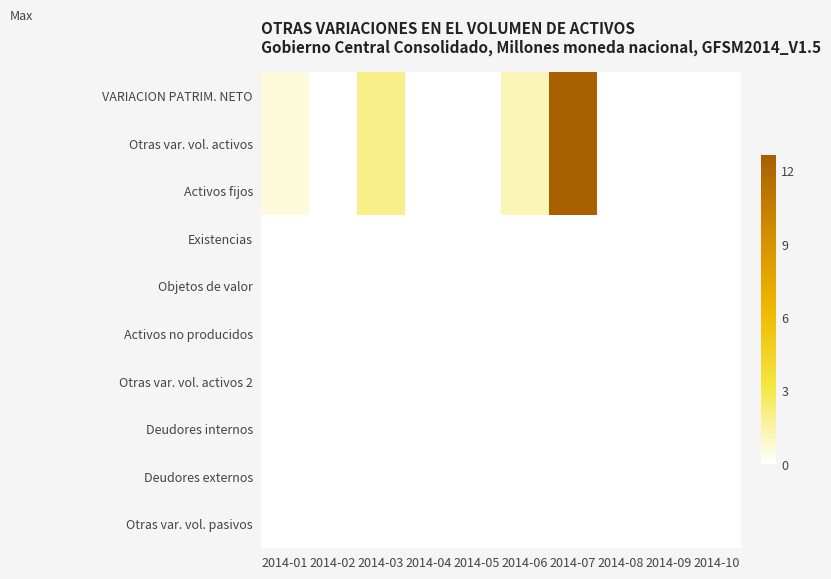

Reading right to left, list all the values displayed in this chart.

VARIACION PATRIM. NETO: 2014-10=0.0	2014-09=0.0	2014-08=0.0	2014-07=12.6	2014-06=1.2	2014-05=0.0	2014-04=0.0	2014-03=2.0	2014-02=0.0	2014-01=0.6
Otras var. vol. activos: 2014-10=0.0	2014-09=0.0	2014-08=0.0	2014-07=12.6	2014-06=1.2	2014-05=0.0	2014-04=0.0	2014-03=2.0	2014-02=0.0	2014-01=0.6
Activos fijos: 2014-10=0.0	2014-09=0.0	2014-08=0.0	2014-07=12.6	2014-06=1.2	2014-05=0.0	2014-04=0.0	2014-03=2.0	2014-02=0.0	2014-01=0.6
Existencias: 2014-10=0.0	2014-09=0.0	2014-08=0.0	2014-07=0.0	2014-06=0.0	2014-05=0.0	2014-04=0.0	2014-03=0.0	2014-02=0.0	2014-01=0.0
Objetos de valor: 2014-10=0.0	2014-09=0.0	2014-08=0.0	2014-07=0.0	2014-06=0.0	2014-05=0.0	2014-04=0.0	2014-03=0.0	2014-02=0.0	2014-01=0.0
Activos no producidos: 2014-10=0.0	2014-09=0.0	2014-08=0.0	2014-07=0.0	2014-06=0.0	2014-05=0.0	2014-04=0.0	2014-03=0.0	2014-02=0.0	2014-01=0.0
Otras var. vol. activos 2: 2014-10=0.0	2014-09=0.0	2014-08=0.0	2014-07=0.0	2014-06=0.0	2014-05=0.0	2014-04=0.0	2014-03=0.0	2014-02=0.0	2014-01=0.0
Deudores internos: 2014-10=0.0	2014-09=0.0	2014-08=0.0	2014-07=0.0	2014-06=0.0	2014-05=0.0	2014-04=0.0	2014-03=0.0	2014-02=0.0	2014-01=0.0
Deudores externos: 2014-10=0.0	2014-09=0.0	2014-08=0.0	2014-07=0.0	2014-06=0.0	2014-05=0.0	2014-04=0.0	2014-03=0.0	2014-02=0.0	2014-01=0.0
Otras var. vol. pasivos: 2014-10=0.0	2014-09=0.0	2014-08=0.0	2014-07=0.0	2014-06=0.0	2014-05=0.0	2014-04=0.0	2014-03=0.0	2014-02=0.0	2014-01=0.0